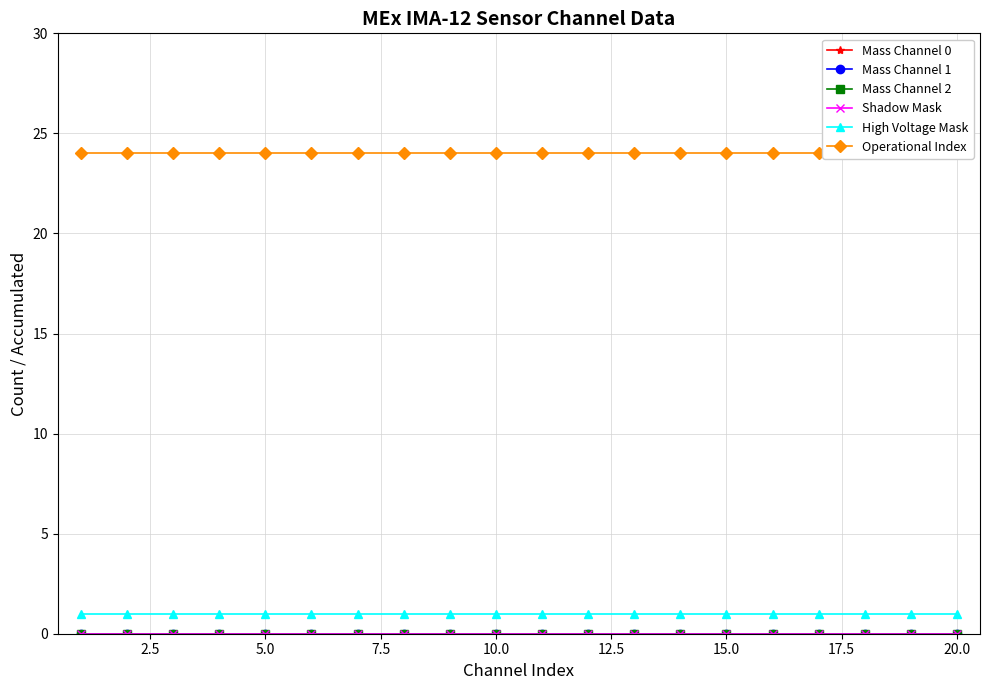

What is the value of the High Voltage Mask point at the 18th from the left?

1